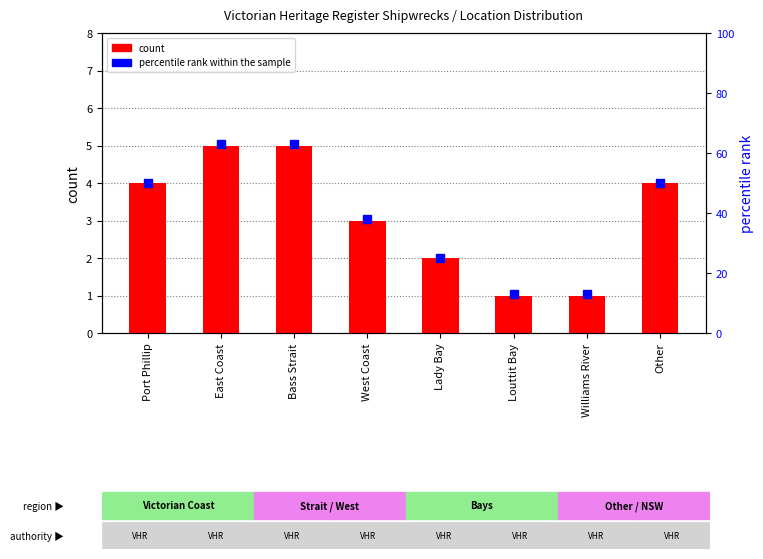

At which category is the sum across all series the highest?

East Coast